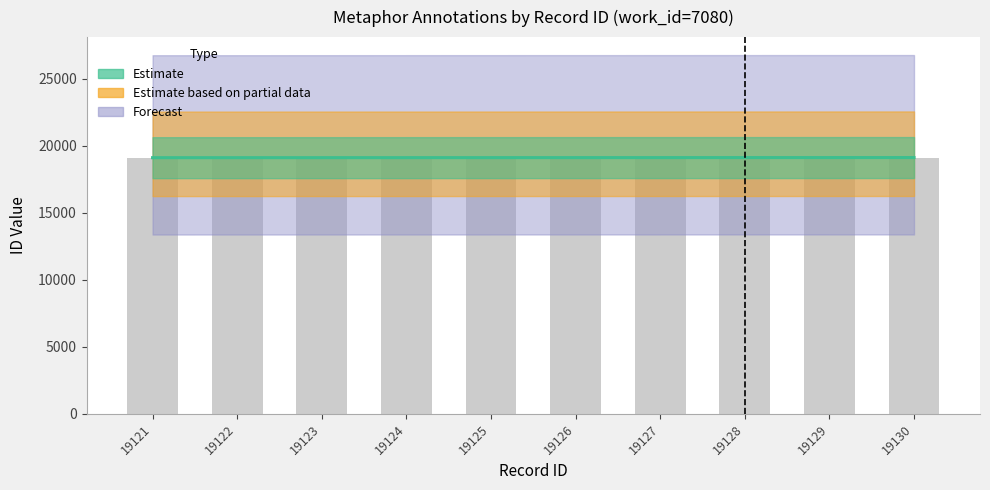

How many data points are above 19126?

4